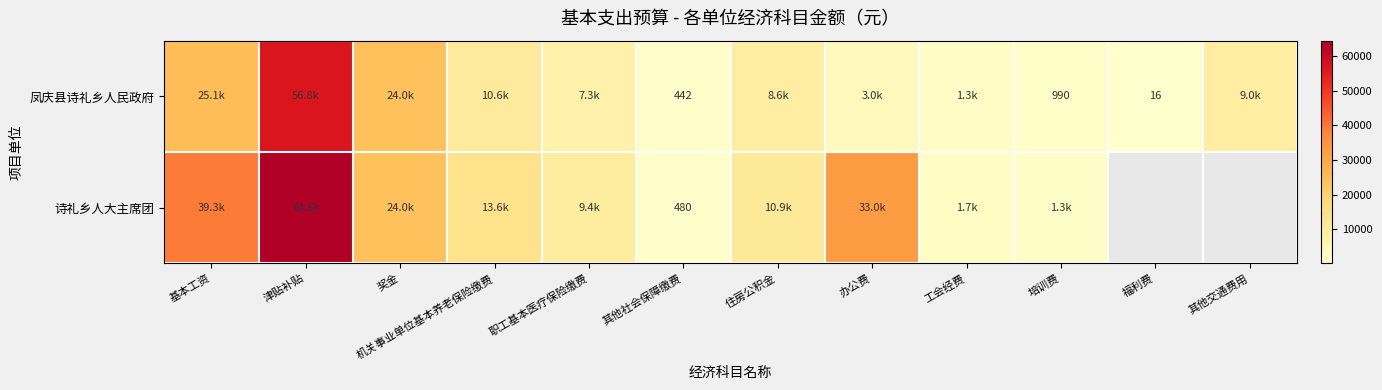

What is the difference between the second highest and minimum values in the 凤庆县诗礼乡人民政府 series?

25124.0